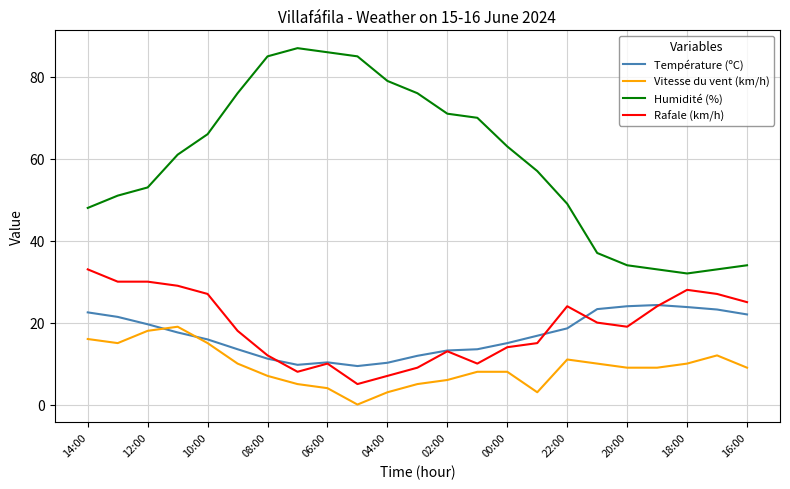

Rank the series by their maximum value, from highest to lowest.

Humidité (%), Rafale (km/h), Température (ºC), Vitesse du vent (km/h)